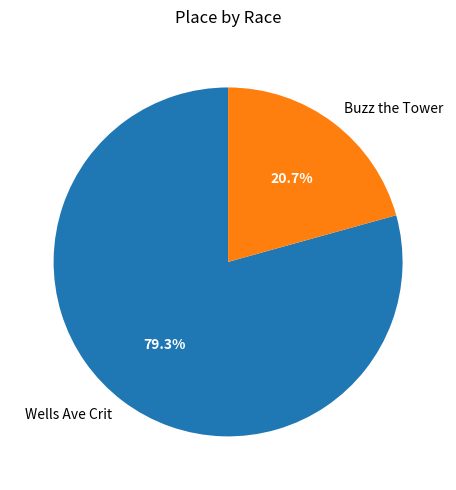

Is Wells Ave Crit the majority of the pie?

Yes